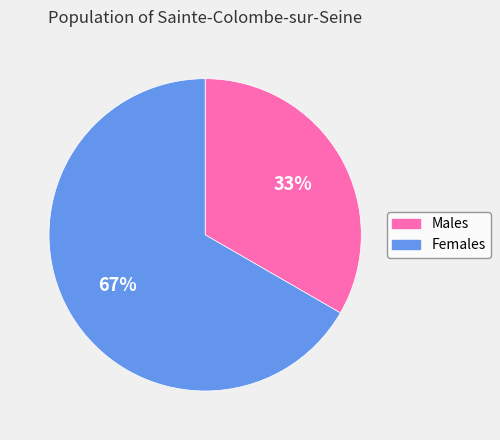

Is there a majority slice in this chart?

Yes